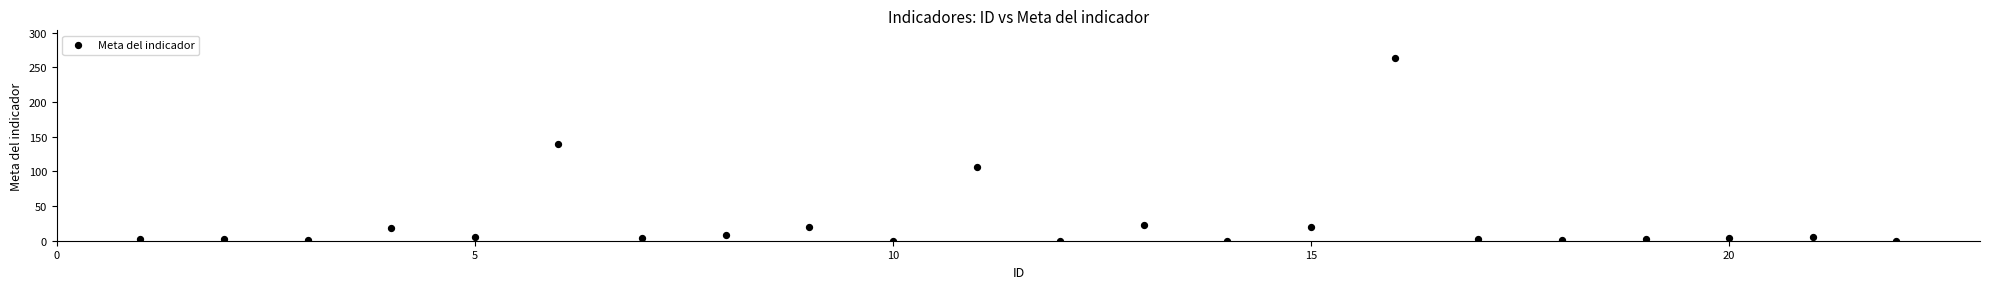

What is the range of Y values (max minus min)?

264